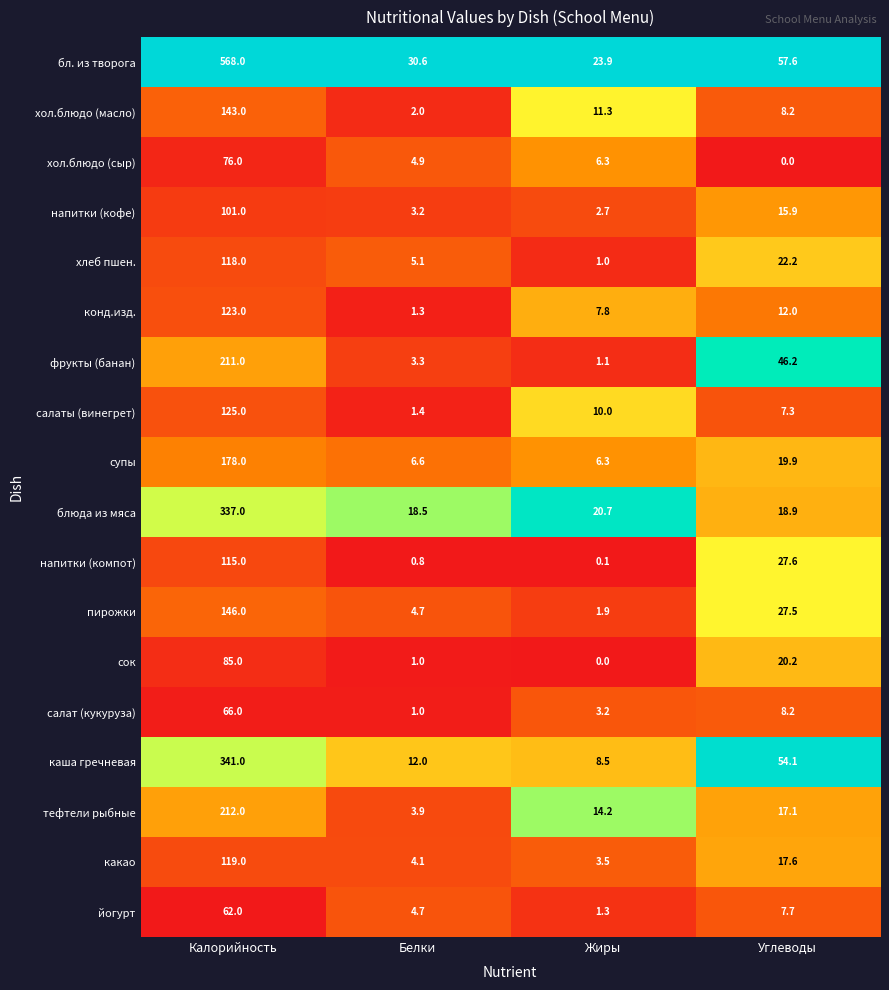

What is the spread (max minus min) of values at Углеводы?

57.6